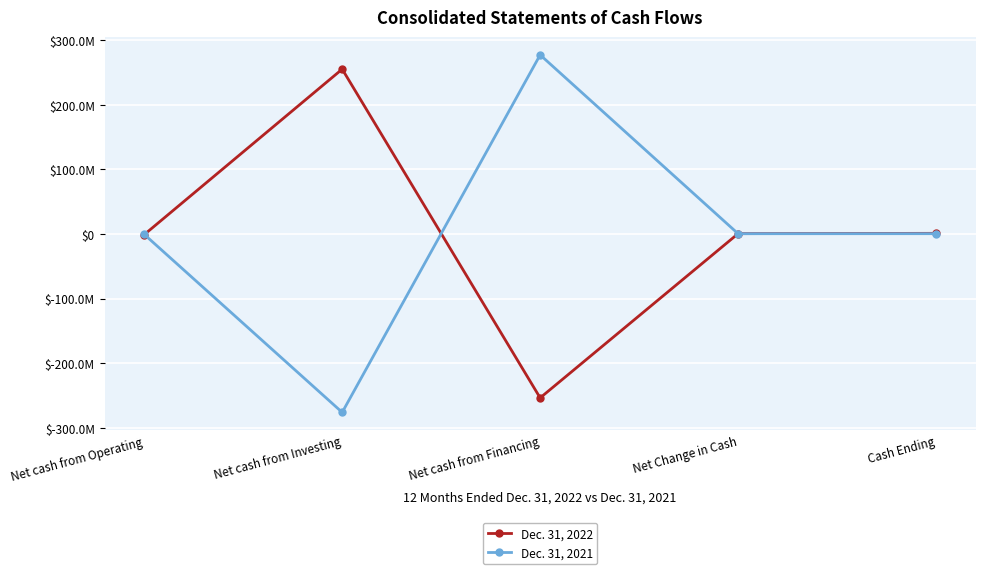

What are all the series names shown in the legend?

Dec. 31, 2022, Dec. 31, 2021